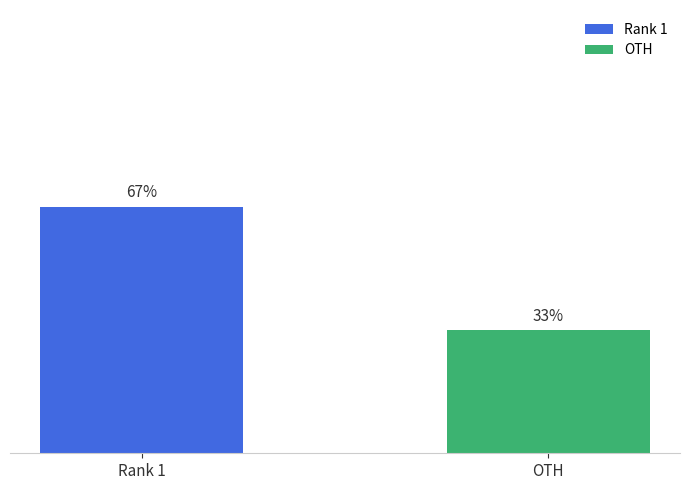

At which label does the data first exceed 66?

Rank 1